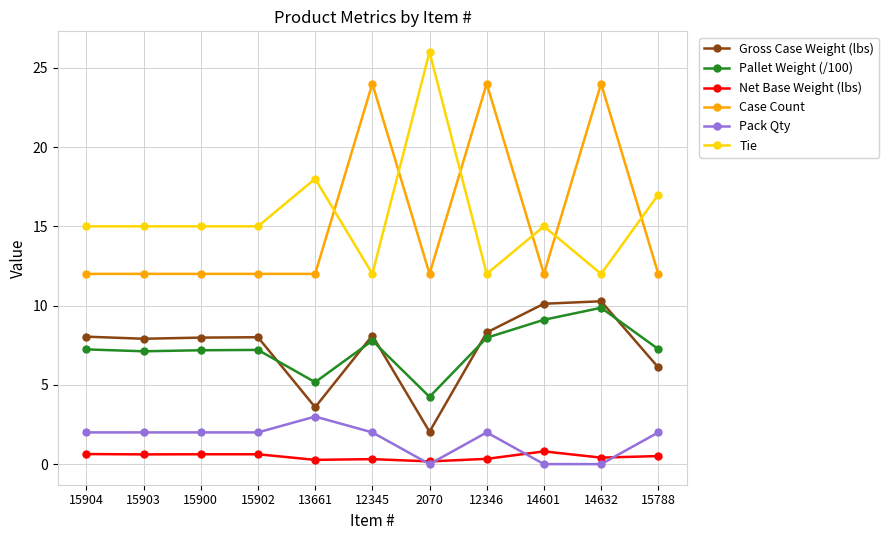

True or false: Tie has more than 2 points higher than both neighbors.

True